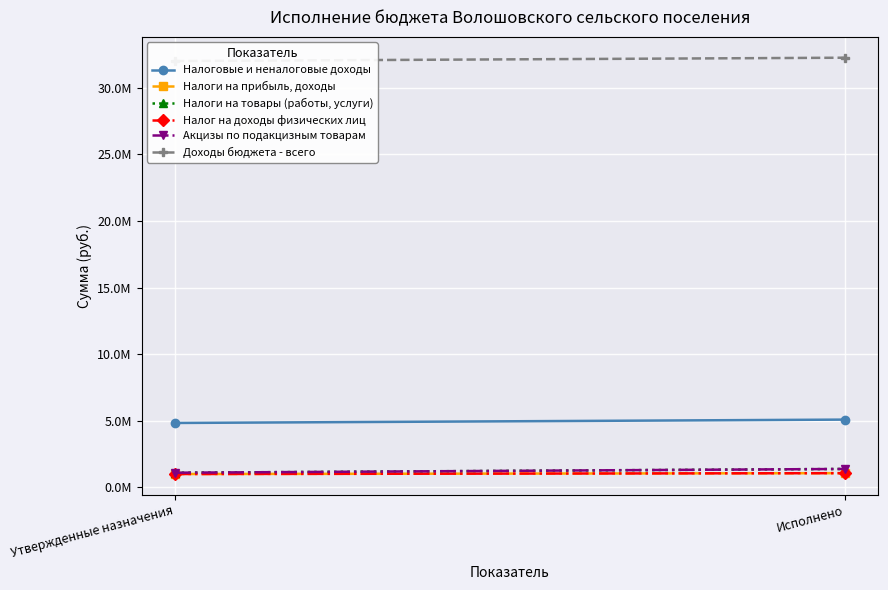

What is the total value across all series at Исполнено?

42244136.0